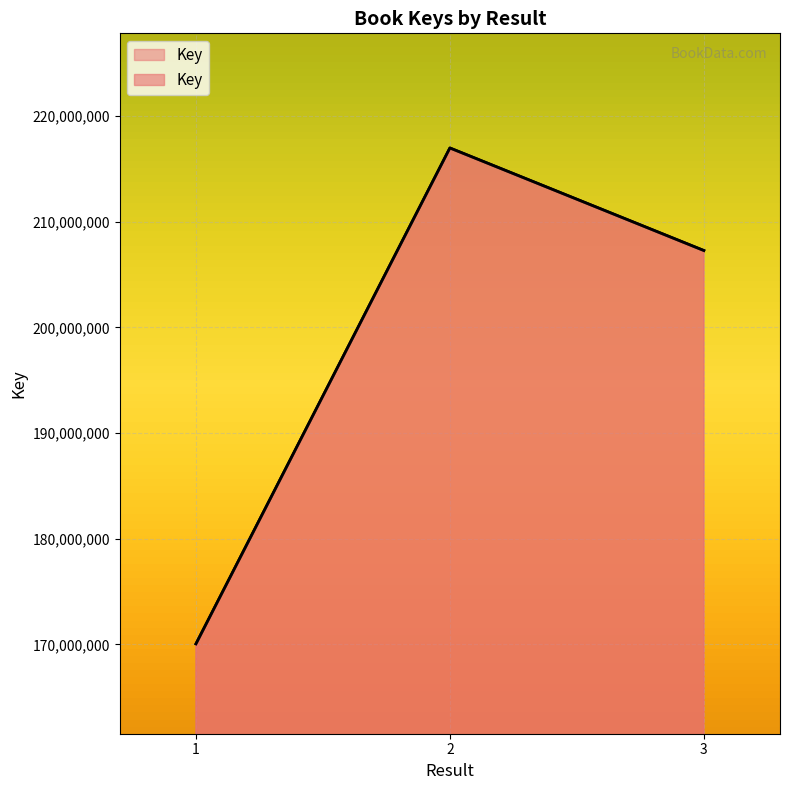

Reading right to left, transcribe all the data shown in this chart.

207265376	216967742	170044517